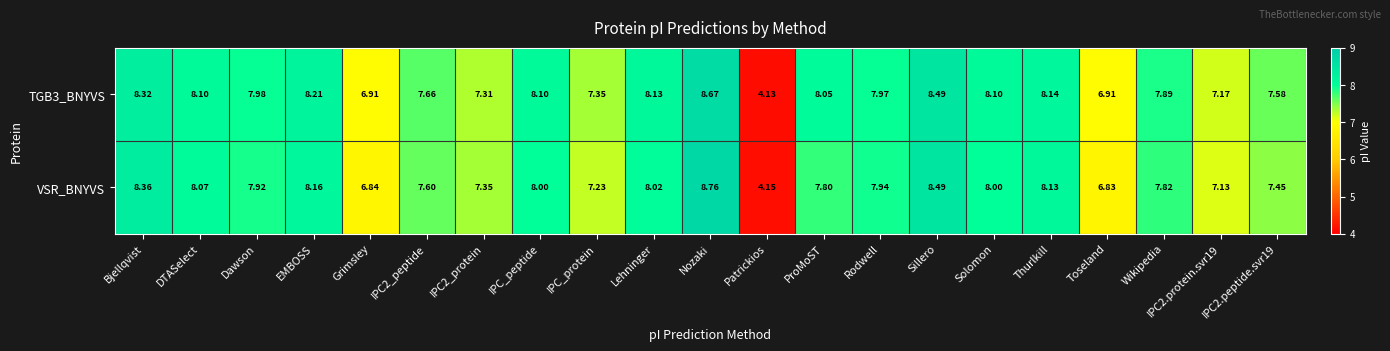

At which category is the sum across all series the highest?

Nozaki